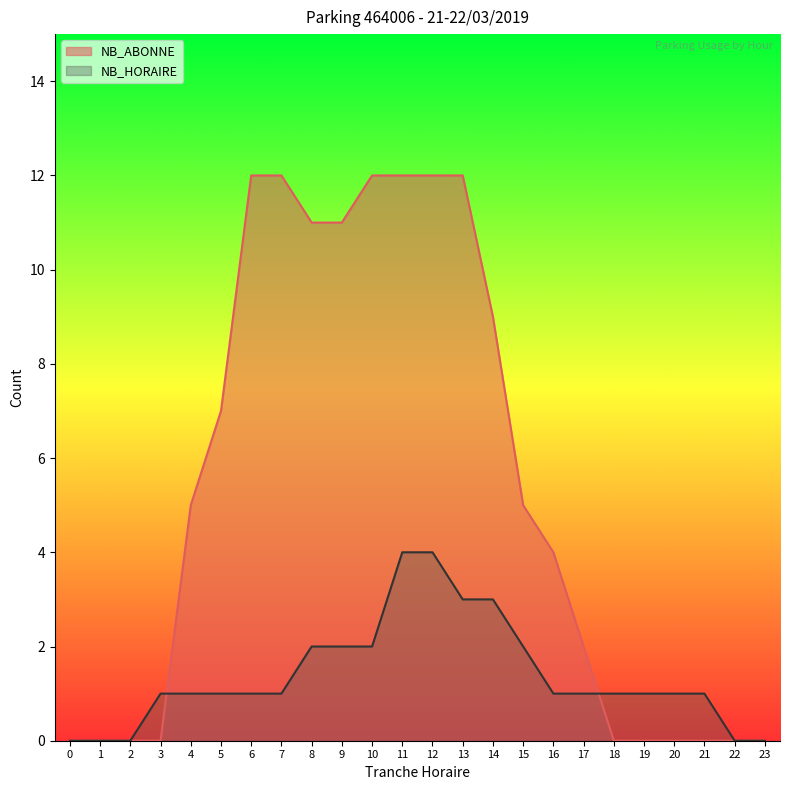

Reading right to left, extract all data points from this chart.

NB_ABONNE: 0	0	0	0	0	0	2	4	5	9	12	12	12	12	11	11	12	12	7	5	0	0	0	0
NB_HORAIRE: 0	0	1	1	1	1	1	1	2	3	3	4	4	2	2	2	1	1	1	1	1	0	0	0